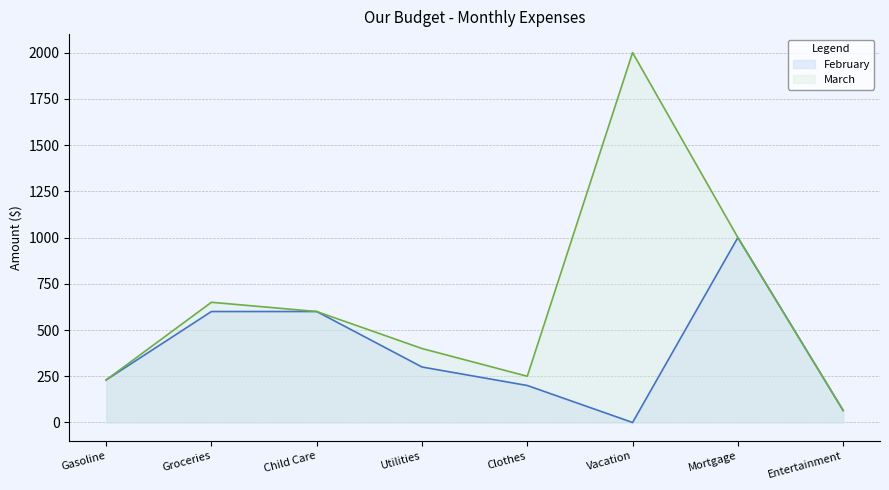

Where is the first local minimum for February?

Vacation